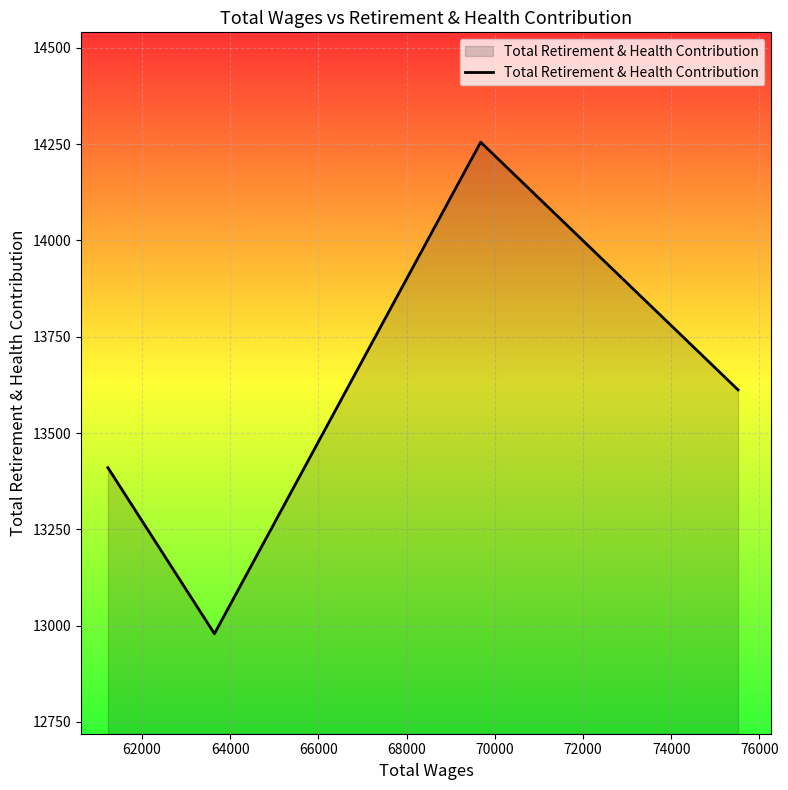

What is the difference between the maximum and minimum values?

1276